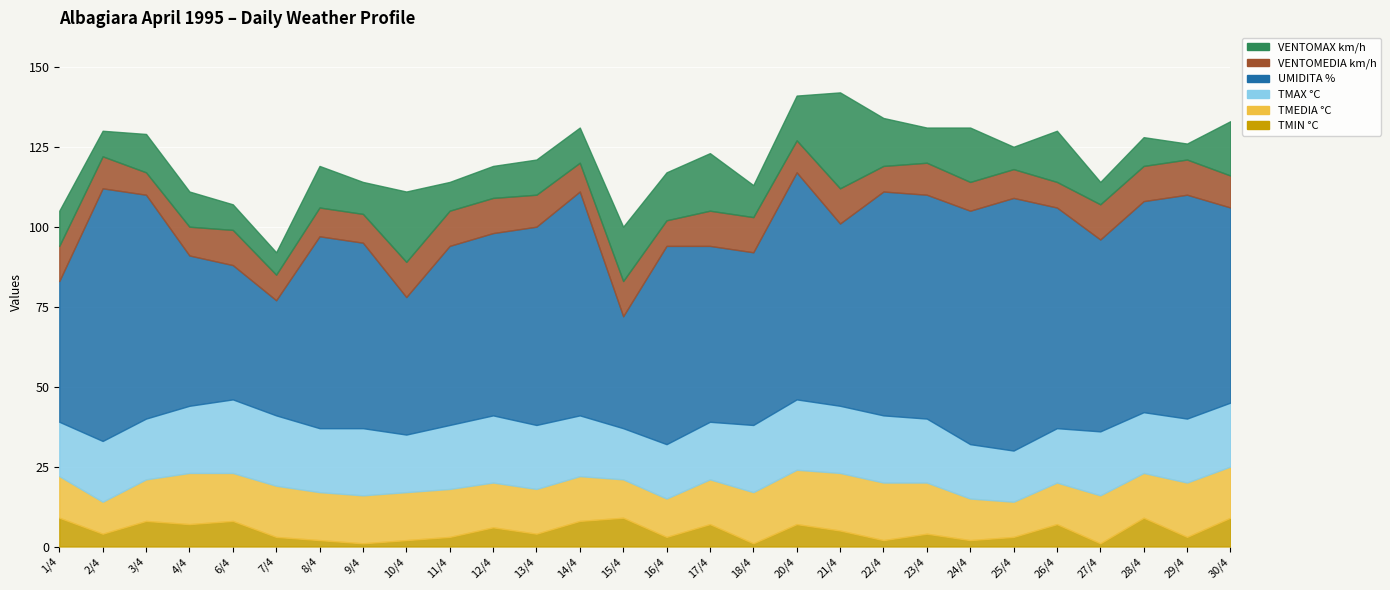

What is the label of the 8th point from the right?

23/4